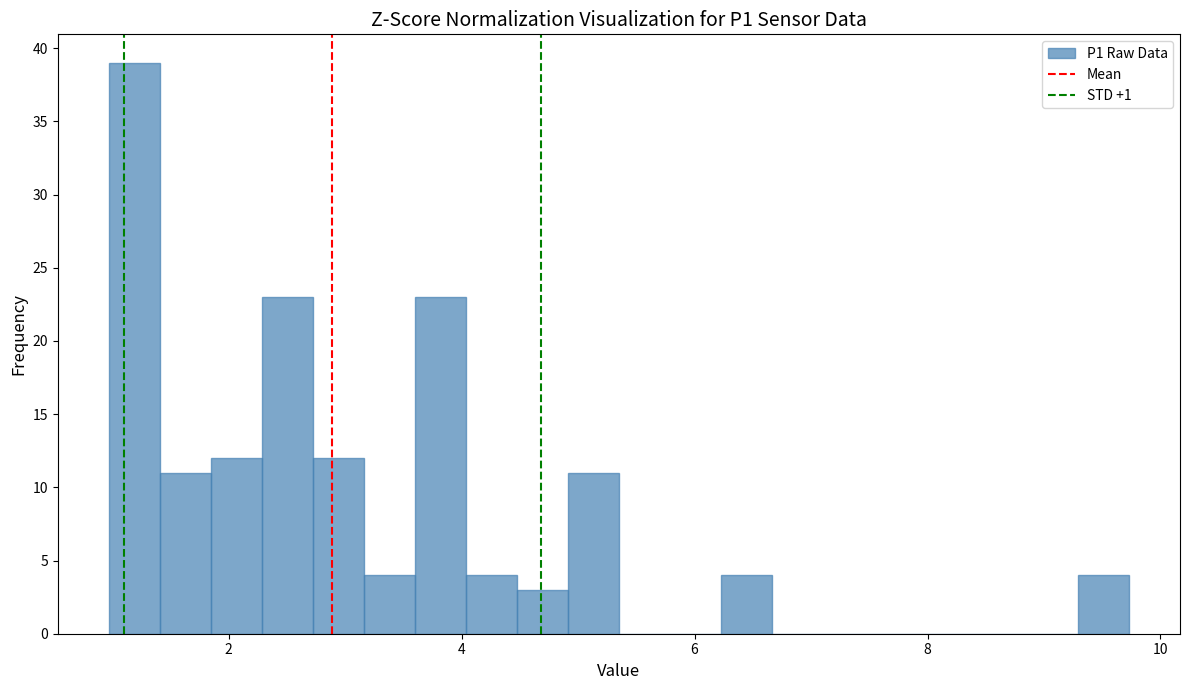

Around what value on the x-axis is the tallest bar? Give the approximate position of its centre, as read against the axis.

1.2